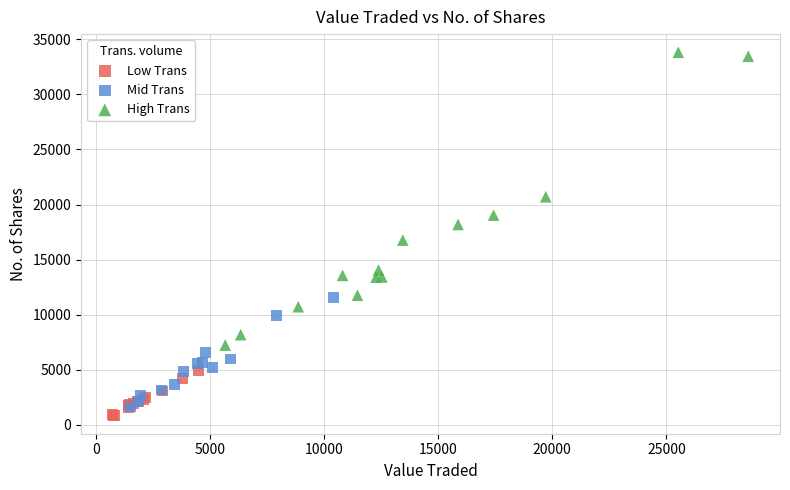

Which series has the widest spread of Y values?

High Trans